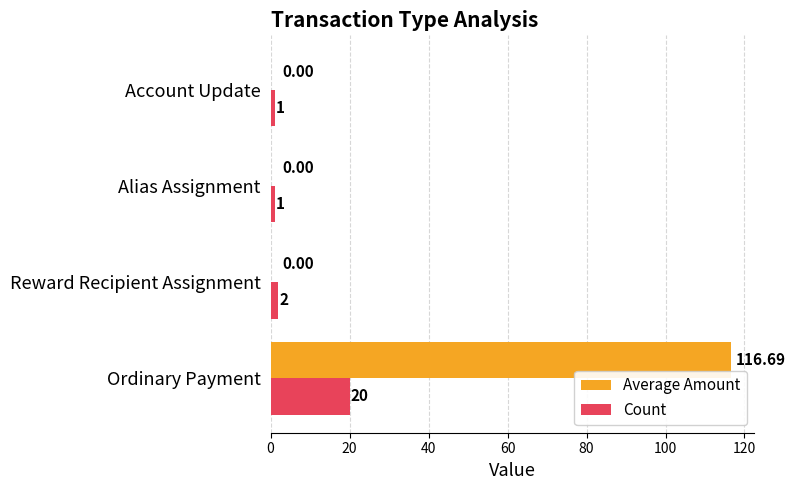

At which label does Count reach its peak?

Ordinary Payment